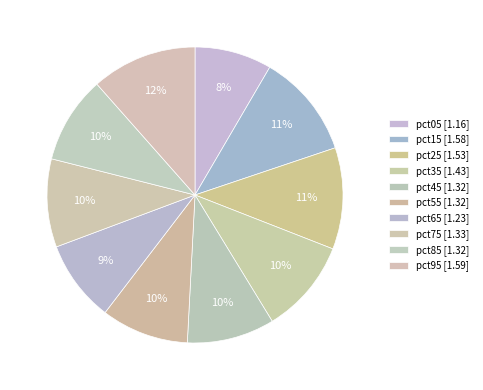

The pct55 slice represents 10% of the pie. True or false?

True